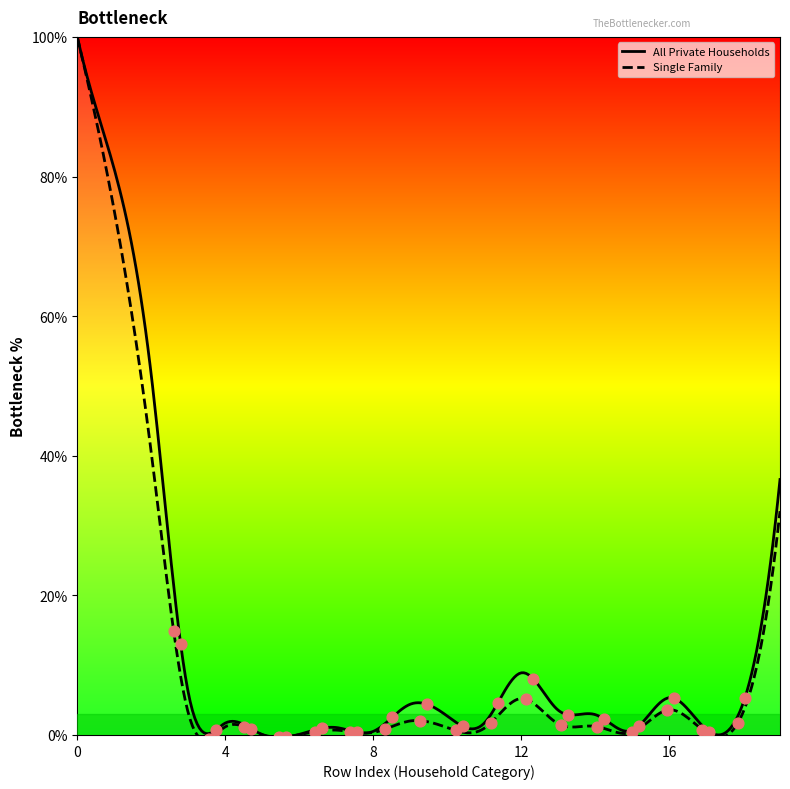

How many lines are shown in the chart?

2